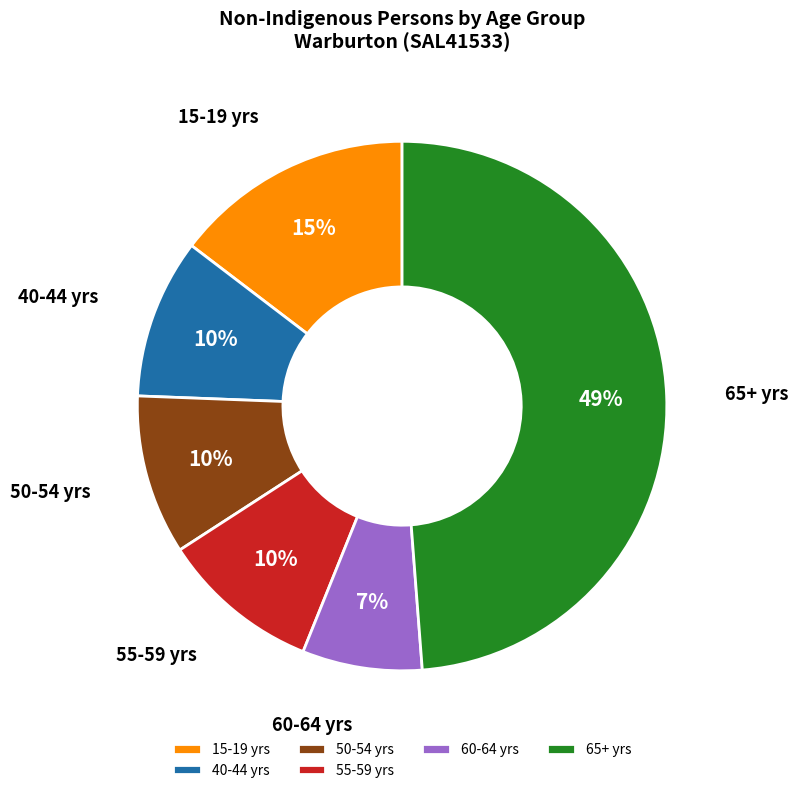

What is the largest slice in the pie chart?

65+ yrs